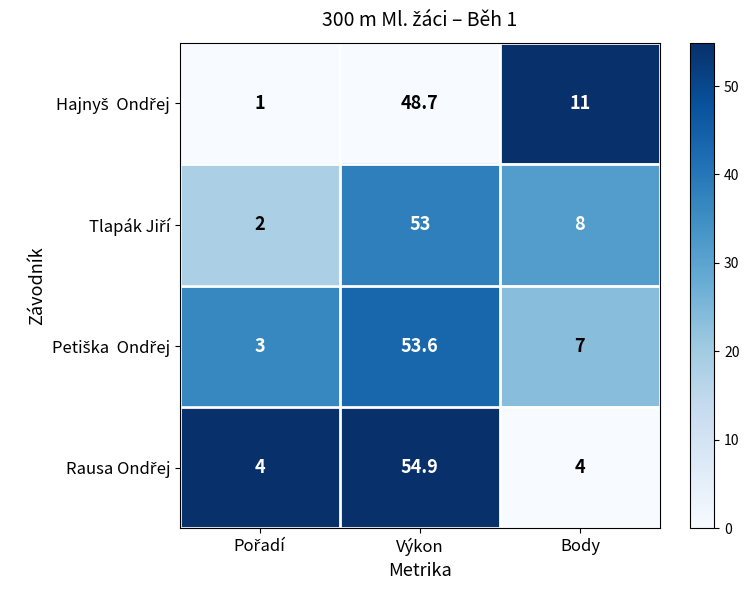

What is the total value across all series at Body?

30.0